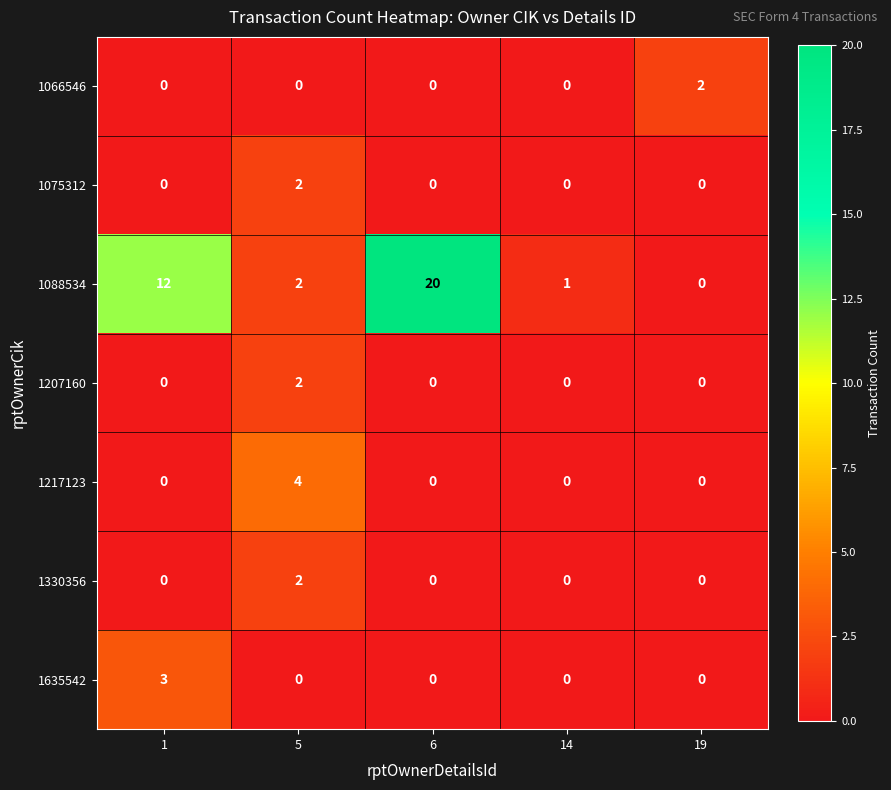

At which category is the sum across all series the highest?

6